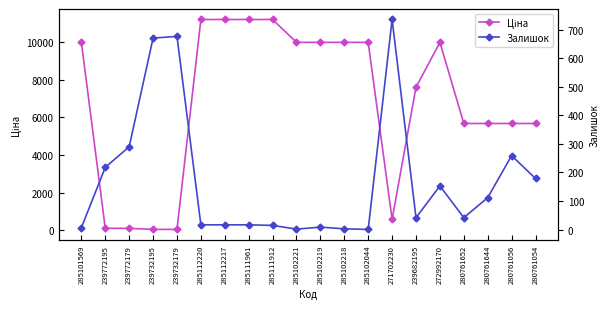

True or false: Ціна has a value of 11188.2 at 285112220.

True